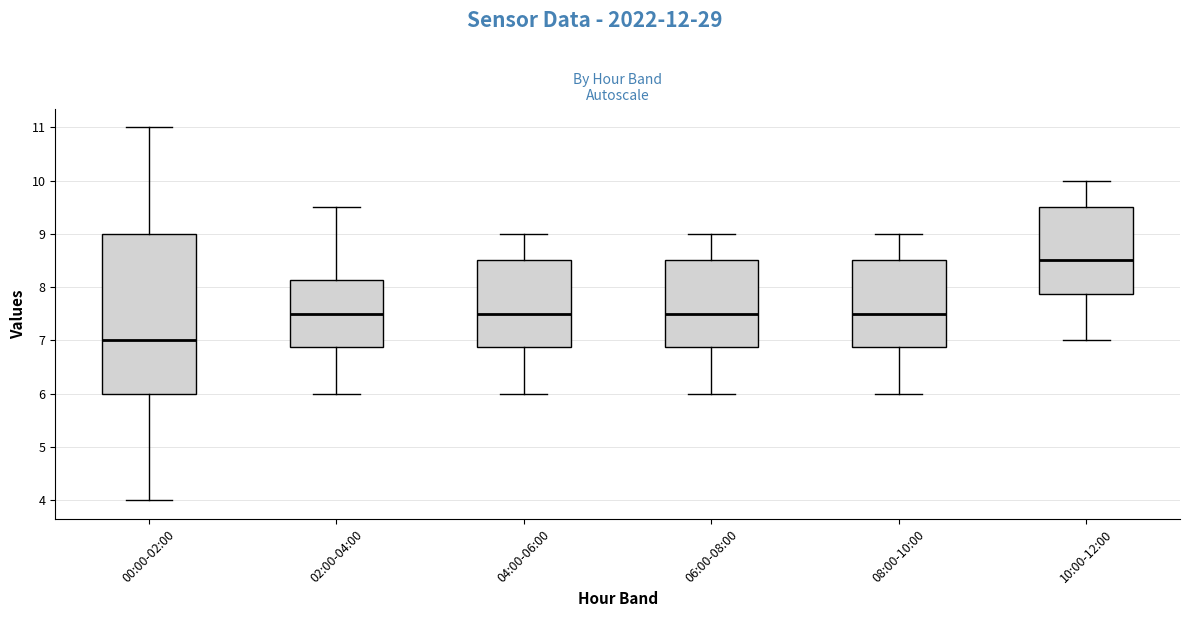

Which box has the highest median line?

10:00-12:00